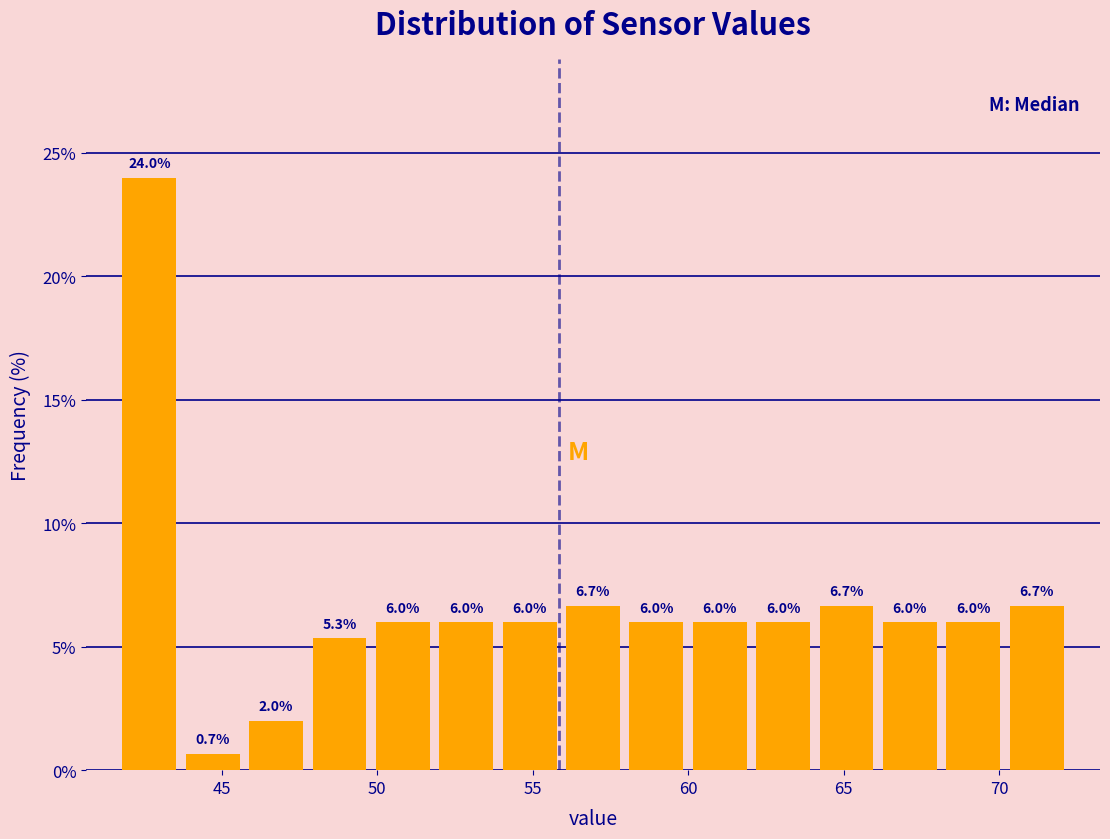

What is the height of the bar covering 43.5 to 45.5 on the x-axis? The bar edges are not printed on the chart, so give them approximately, as read against the axis.

0.7